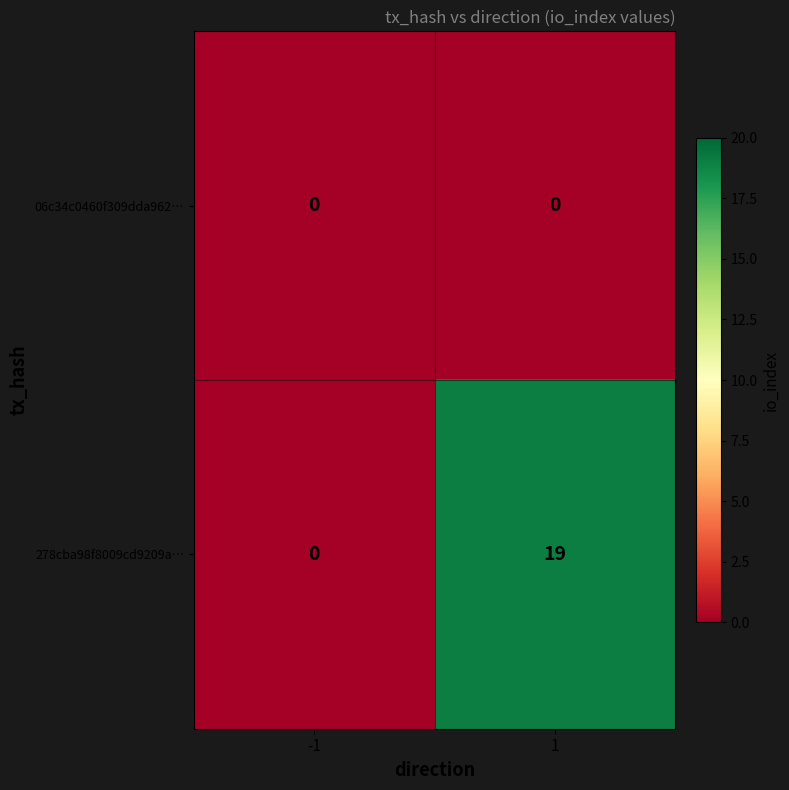

What is the total value across all series at 1?

19